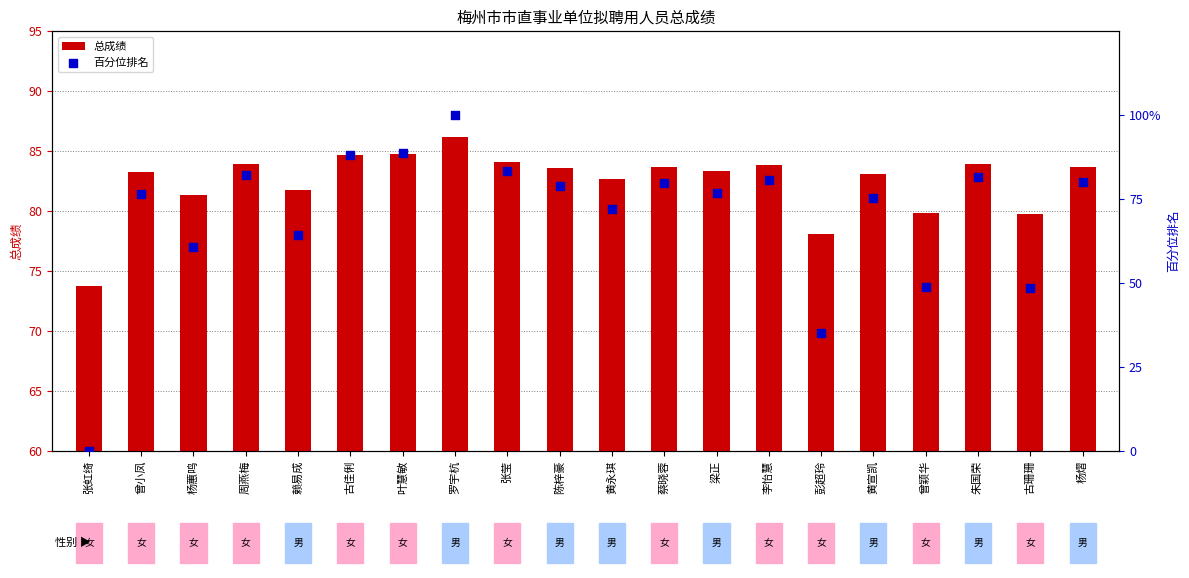

At which category is the sum across all series the highest?

罗宇杭